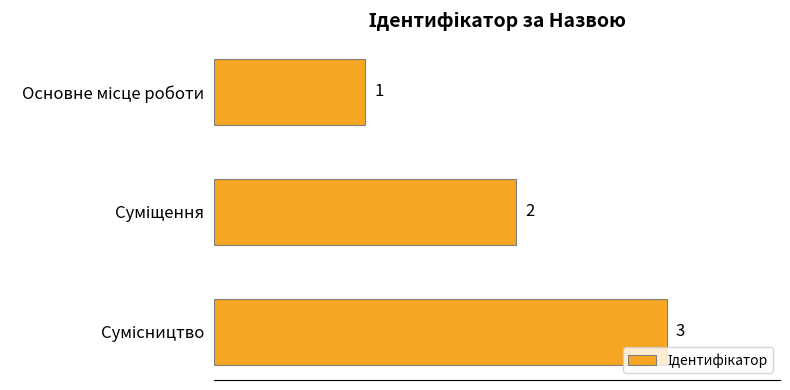

How many data points are less than 2?

1